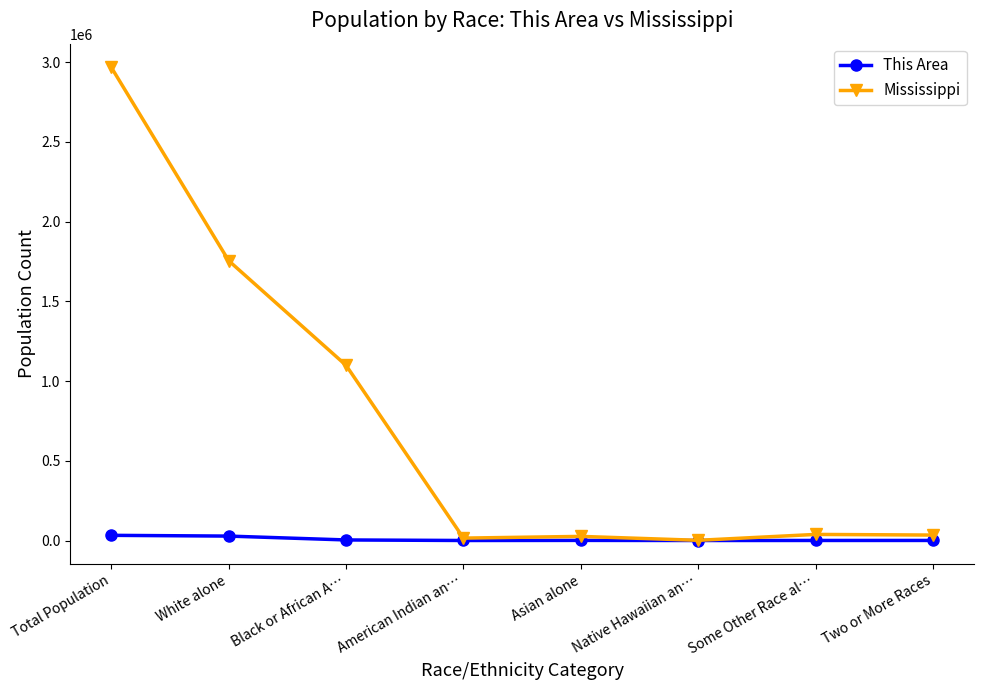

List the series in order of their overall mean, lowest first.

This Area, Mississippi